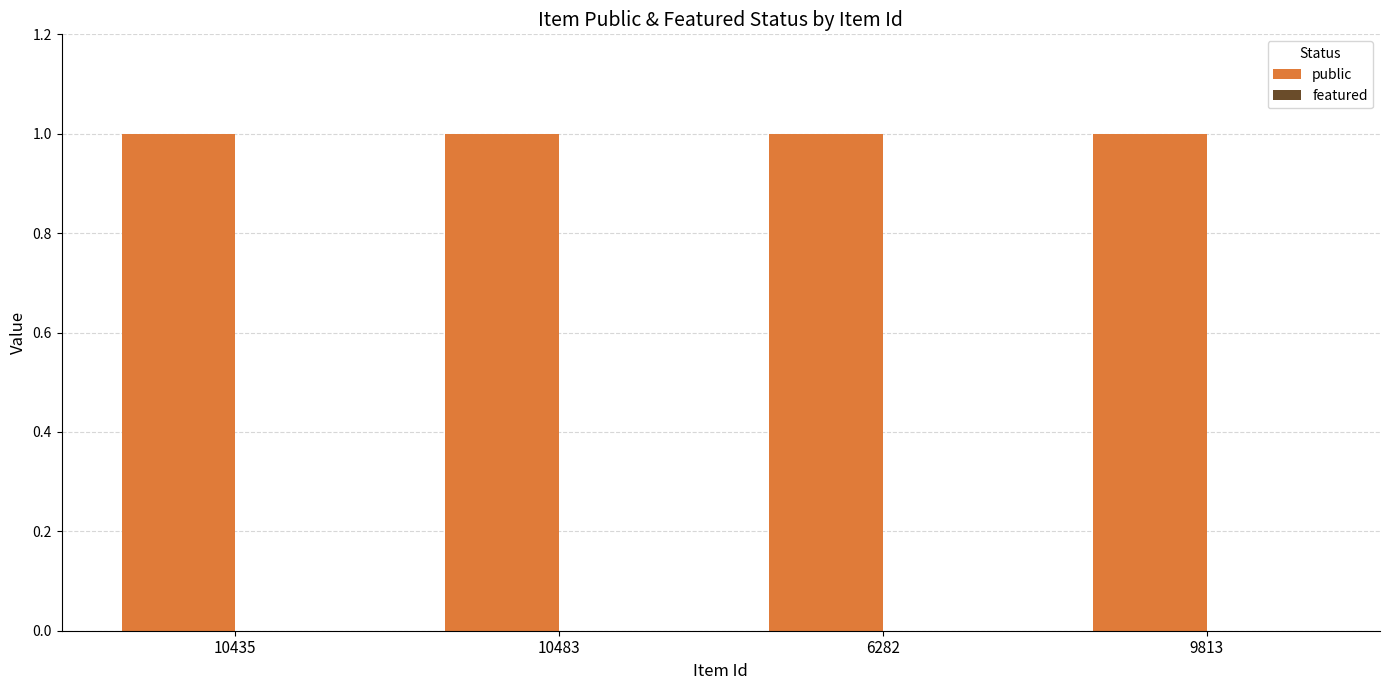

Is it true that public equals 1 at 10435?

True